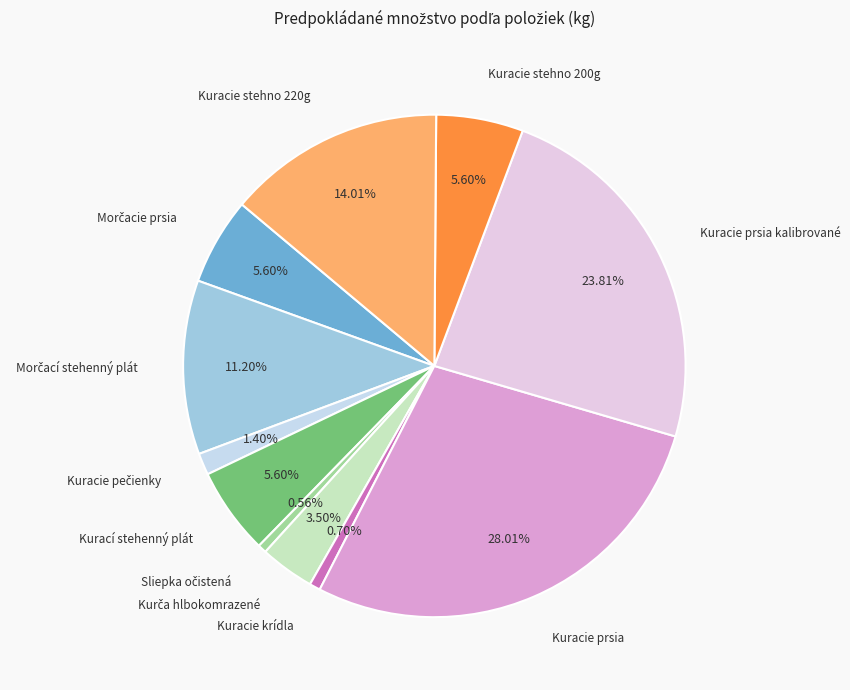

To the nearest percent, what is the average slice percentage?

9%